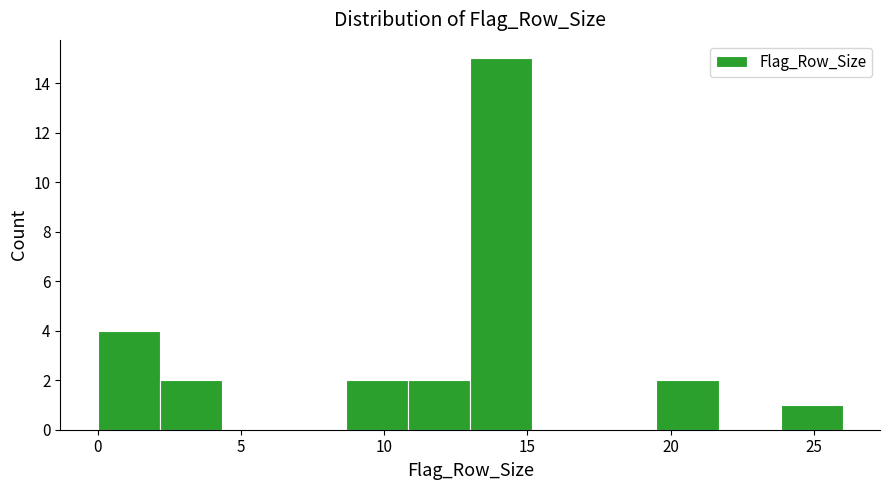

Which range on the x-axis has the tallest bar?

13.0 to 15.0